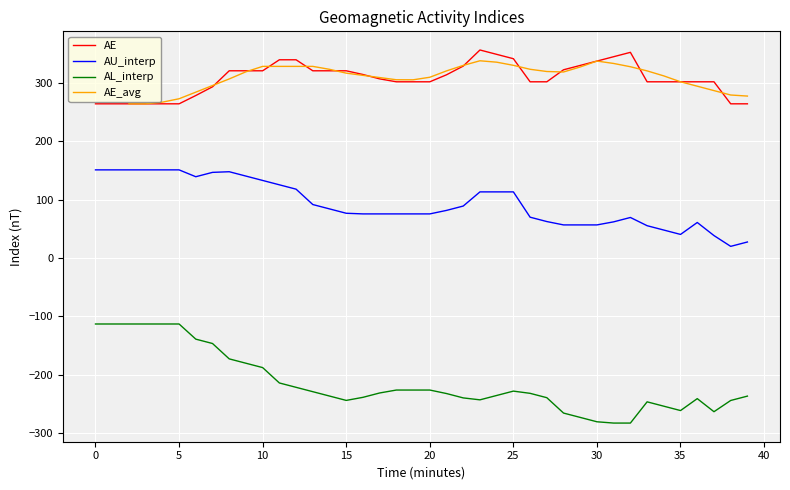

What are all the series names shown in the legend?

AE, AU_interp, AL_interp, AE_avg